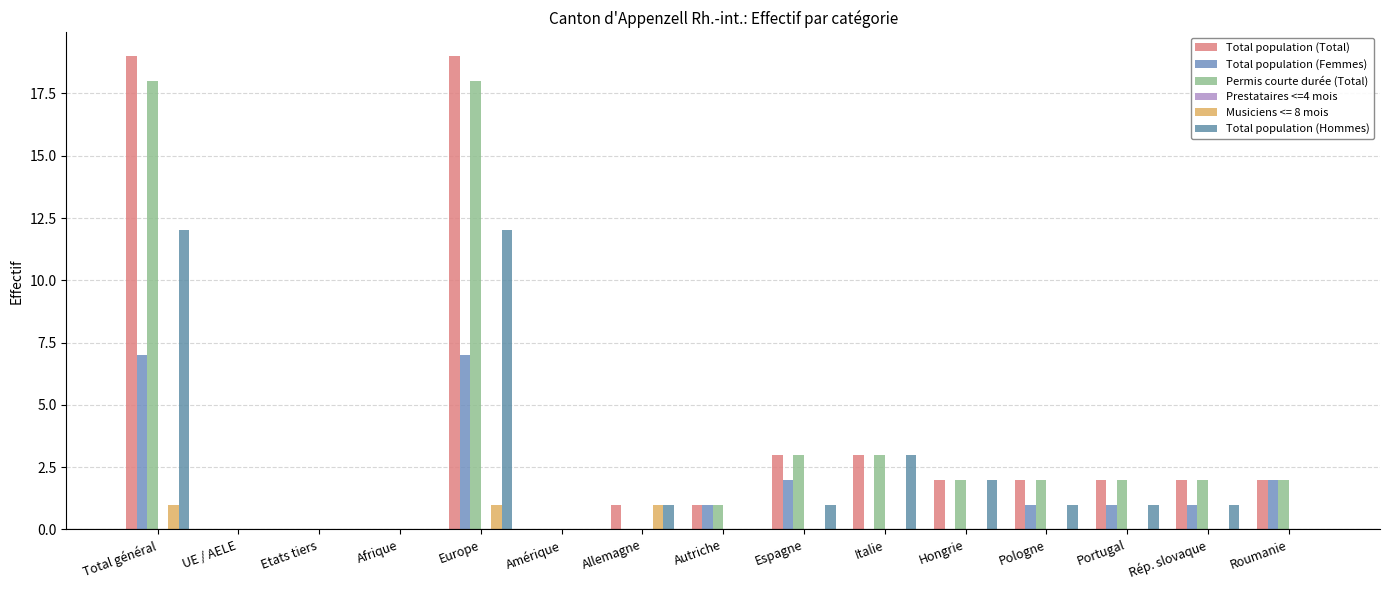

What is the total value across all series at Allemagne?

3